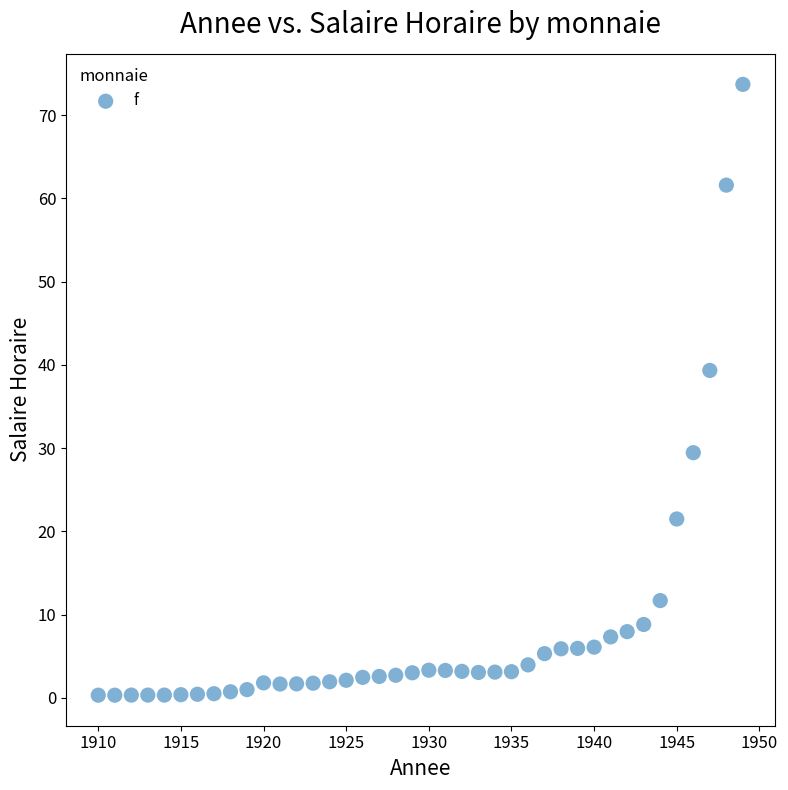

What Y value in the scatter plot is closest to 37?

39.3